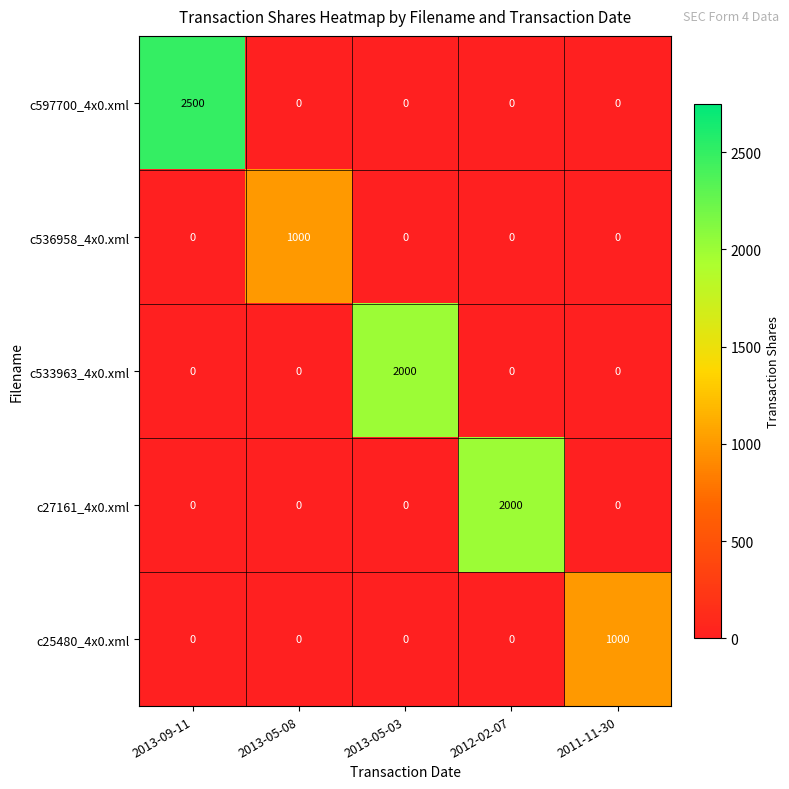

Which category has the highest value across all series?

2013-09-11